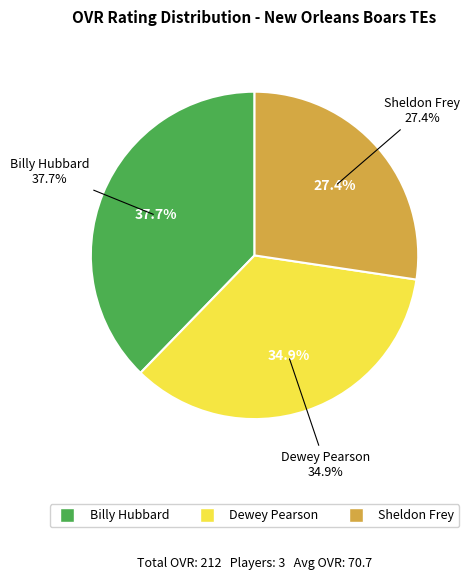

Is there any slice that represents more than half of the pie?

No